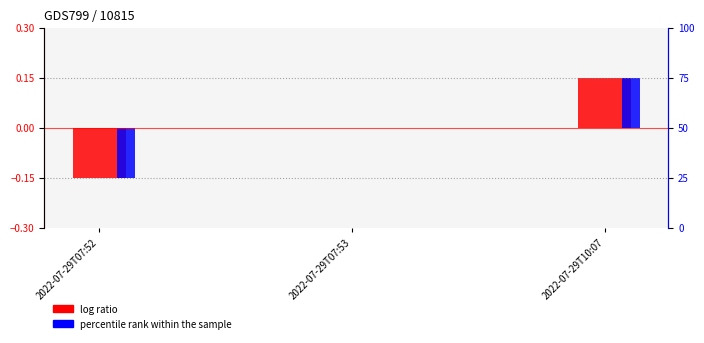

Is it true that percentile rank within the sample equals -0.2 at 2022-07-29T07:53?

False